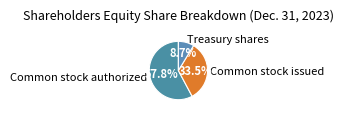

What is the total percentage of Treasury shares and Common stock authorized?

66.5%